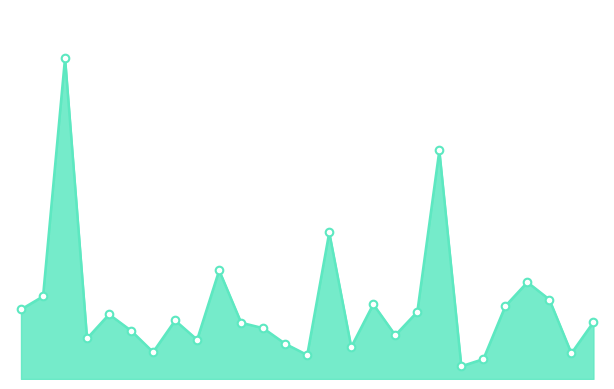

Does the chart have visible grid lines?

No